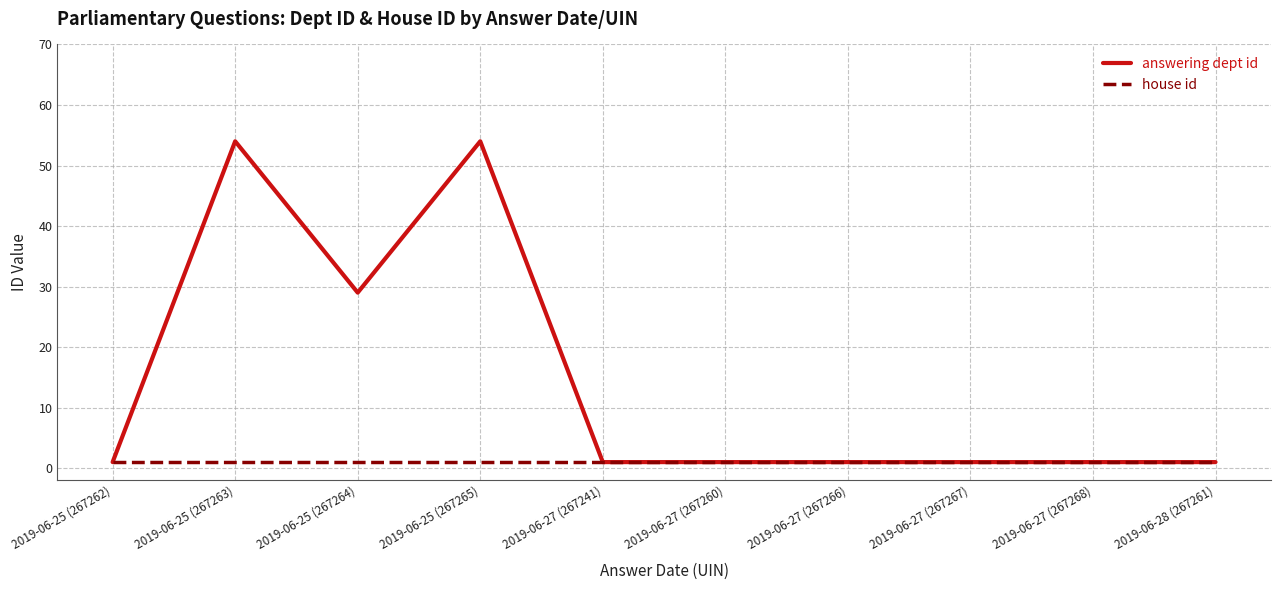

Which series has the largest total across all categories?

answering dept id